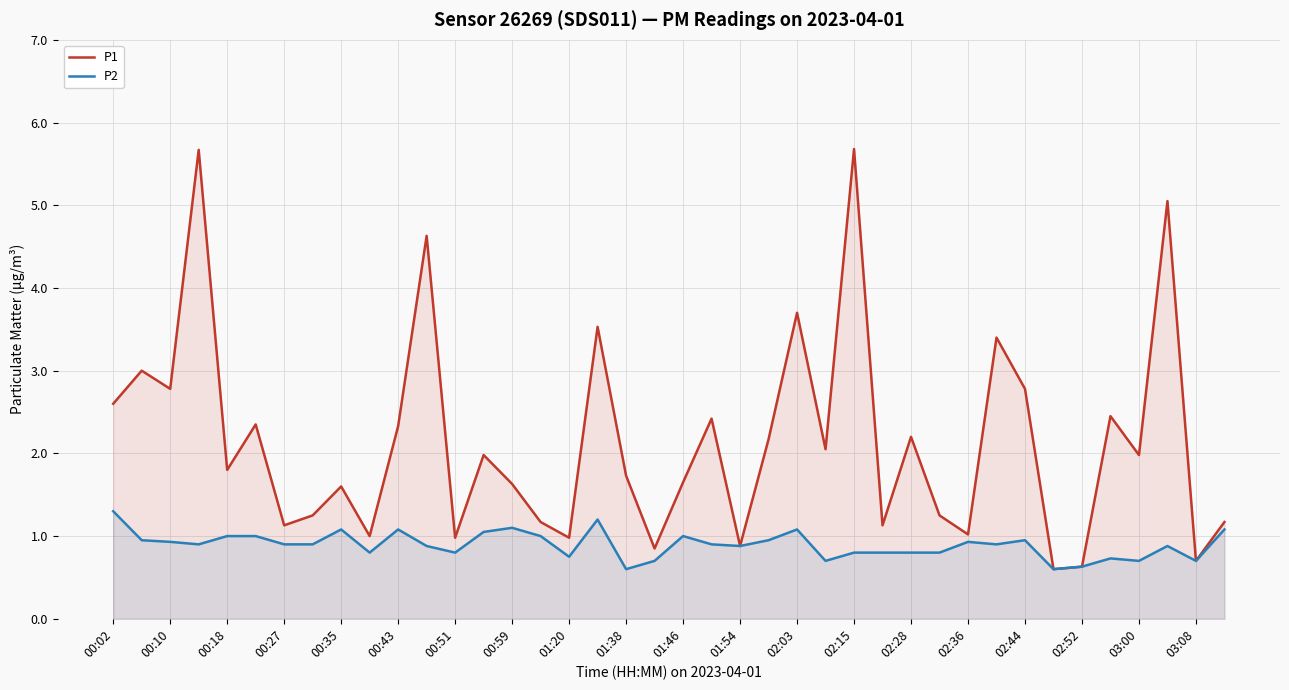

List the series in order of their peak value, highest first.

P1, P2